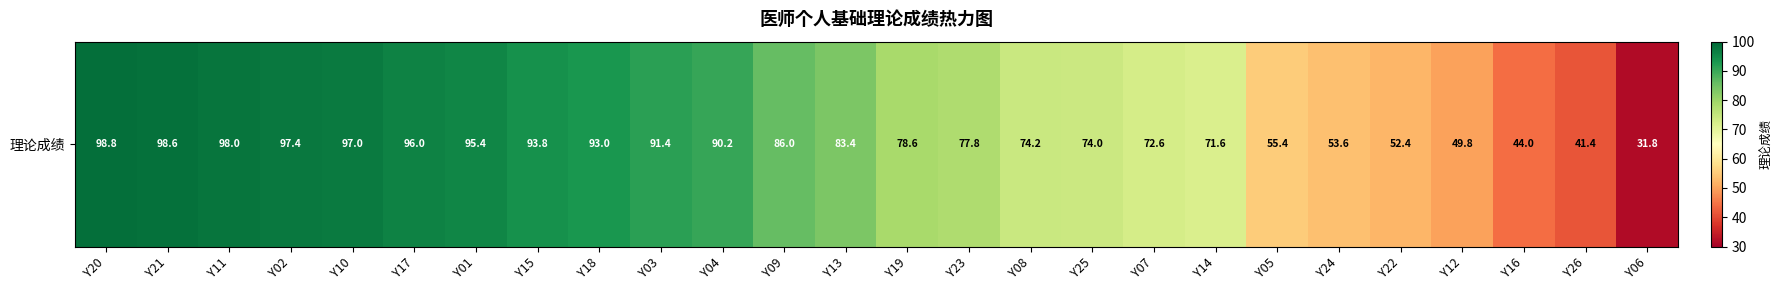

Is it true that the value at Y04 is 90.2?

True